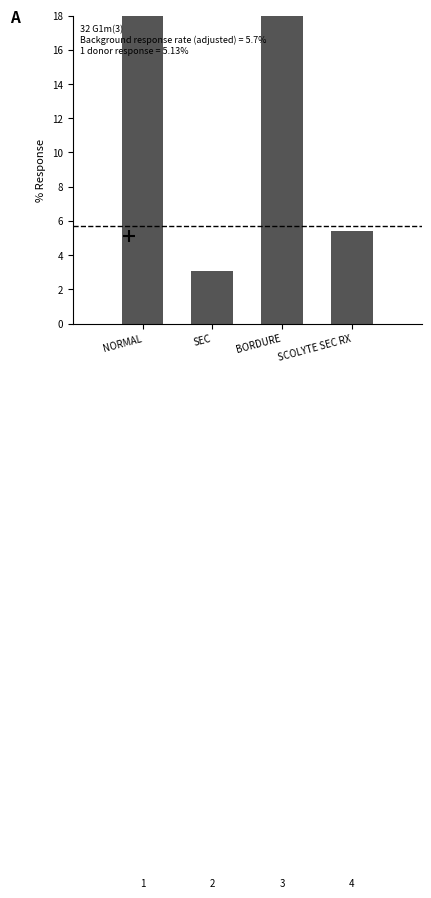

What is the sum of the values at SCOLYTE SEC RX and NORMAL?

66.3